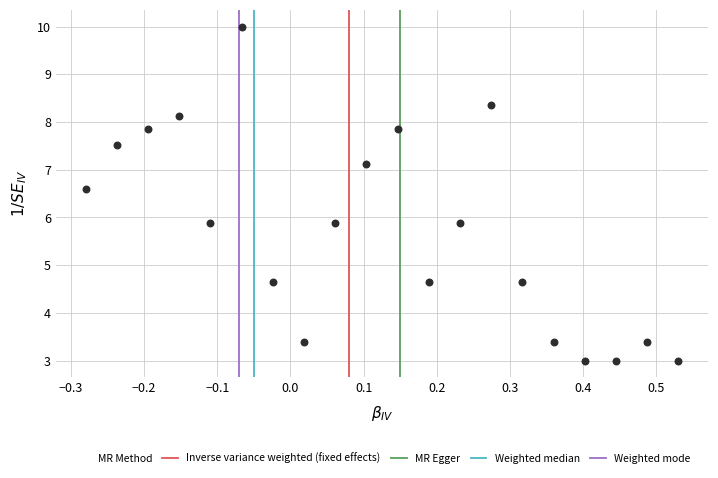

What is the range of X values (max minus min)?

0.8